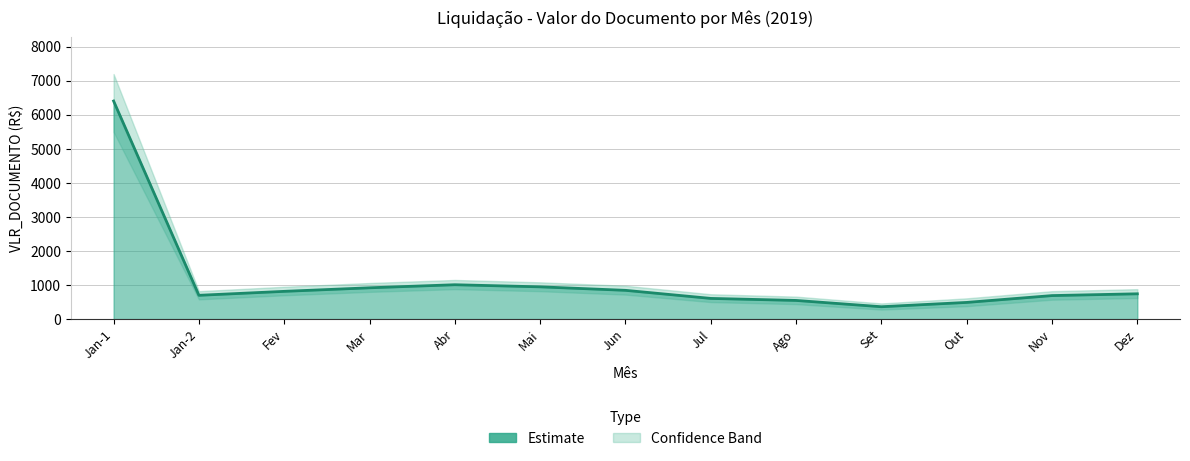

Reading left to right, what are all the values shown in this chart?

6407.6	698.8	815.1	919.6	1009.5	947.7	845.0	607.6	548.1	363.1	490.0	690.7	743.1